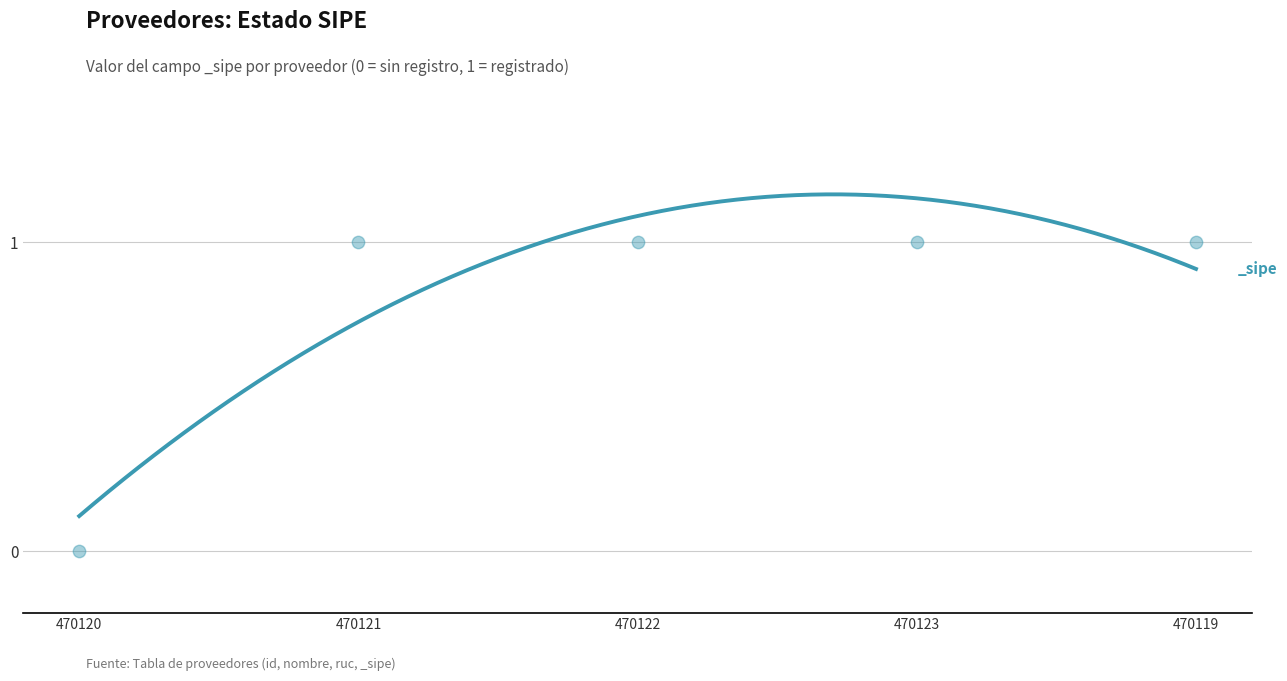

Approximately how many times larger is the value at 470121 compared to 470123?

1.0